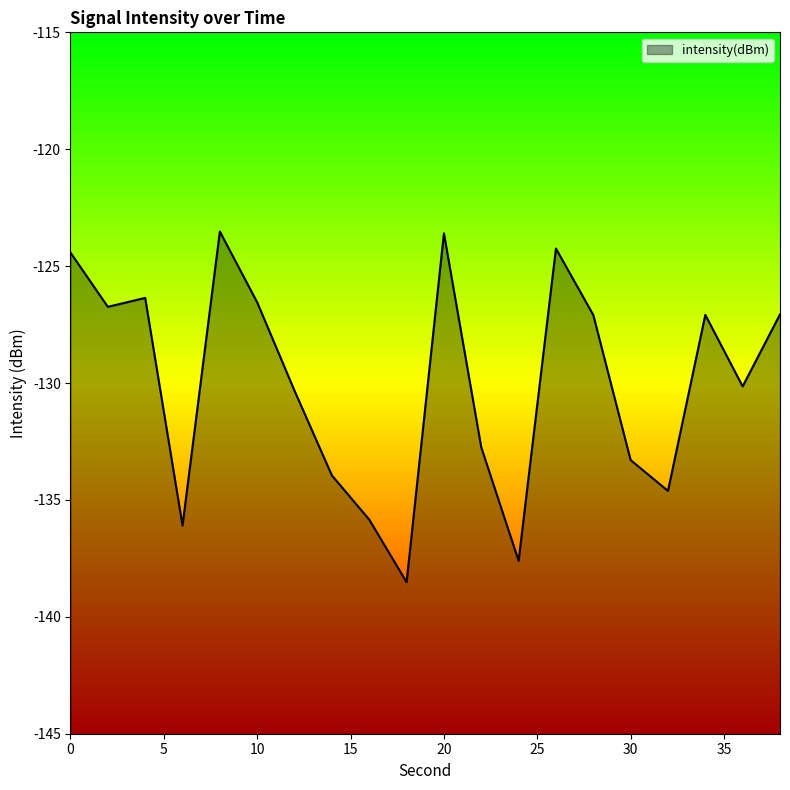

The value at 8 is -198.2. True or false?

False